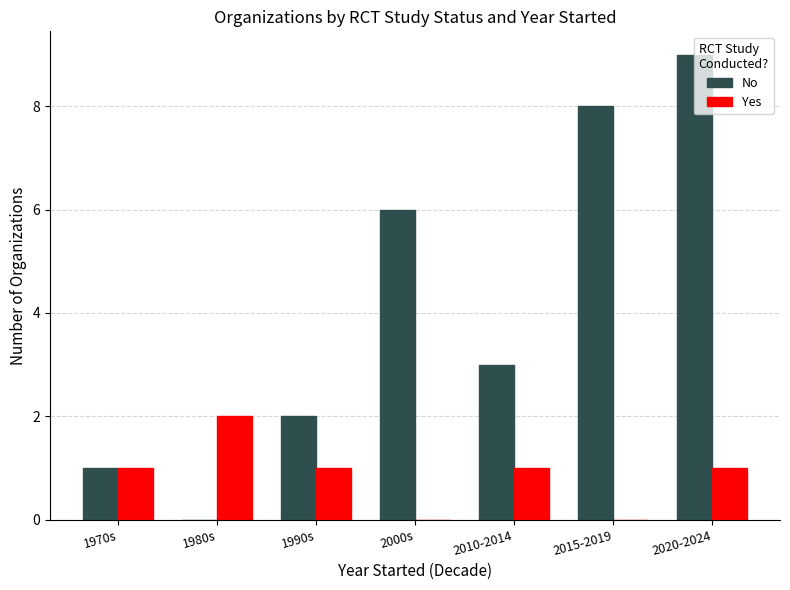

What is the sum of the No values at 1990s and 2020-2024?

11